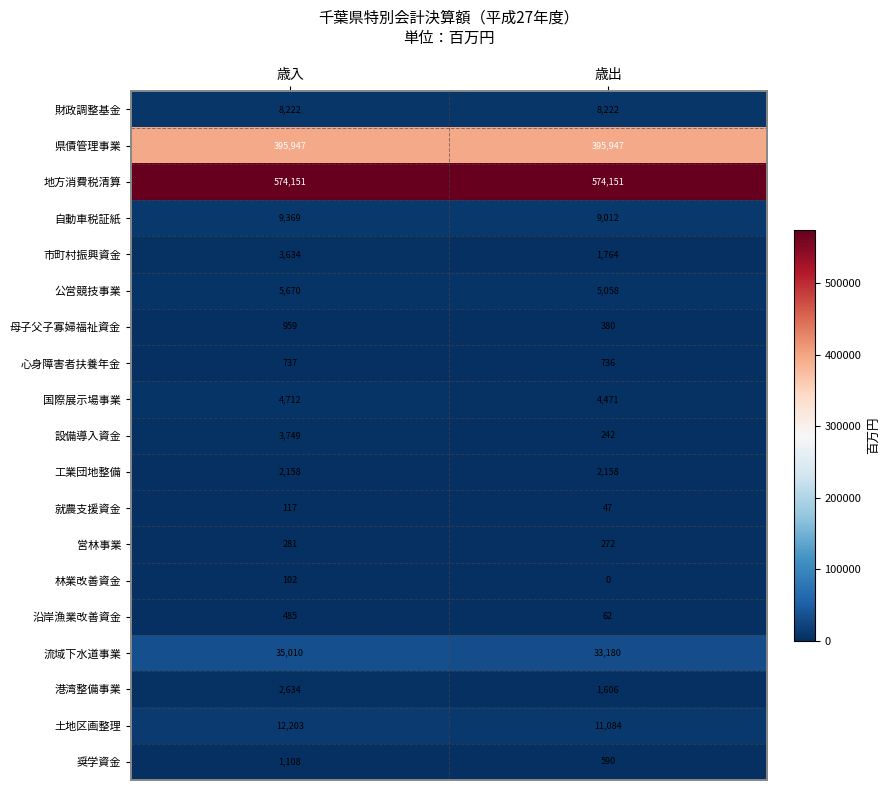

What is the sum of all 土地区画整理 values?

23287